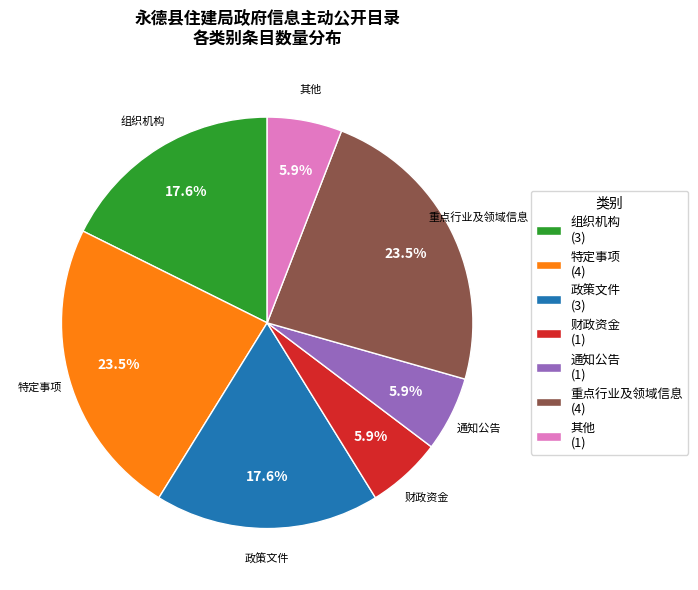

Is there a majority slice in this chart?

No